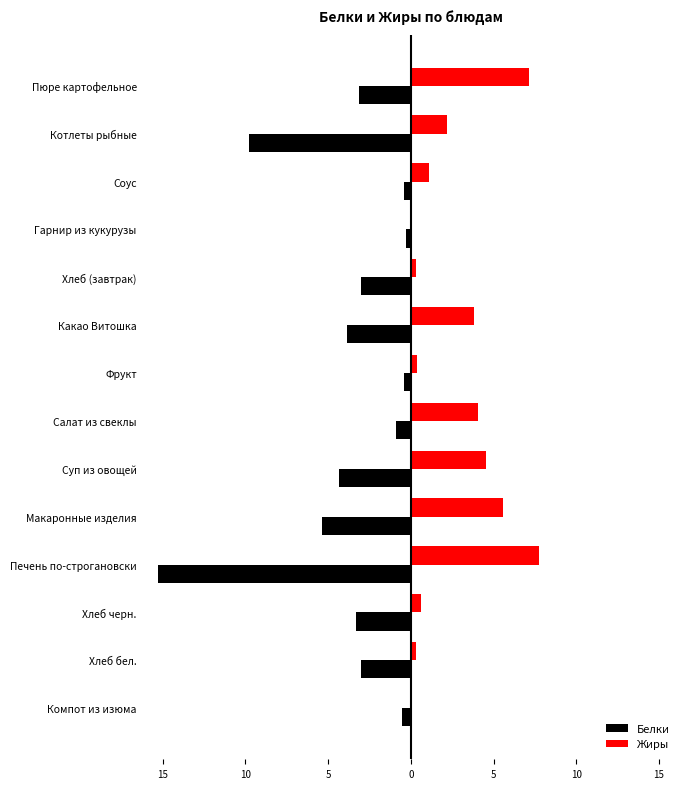

Reading left to right, list all the values displayed in this chart.

Белки: -3.1	-9.8	-0.4	-0.3	-3.0	-3.9	-0.4	-0.9	-4.4	-5.4	-15.3	-3.3	-3.0	-0.5
Жиры: 7.1	2.2	1.1	0.0	0.3	3.8	0.4	4.1	4.5	5.6	7.7	0.6	0.3	0.1